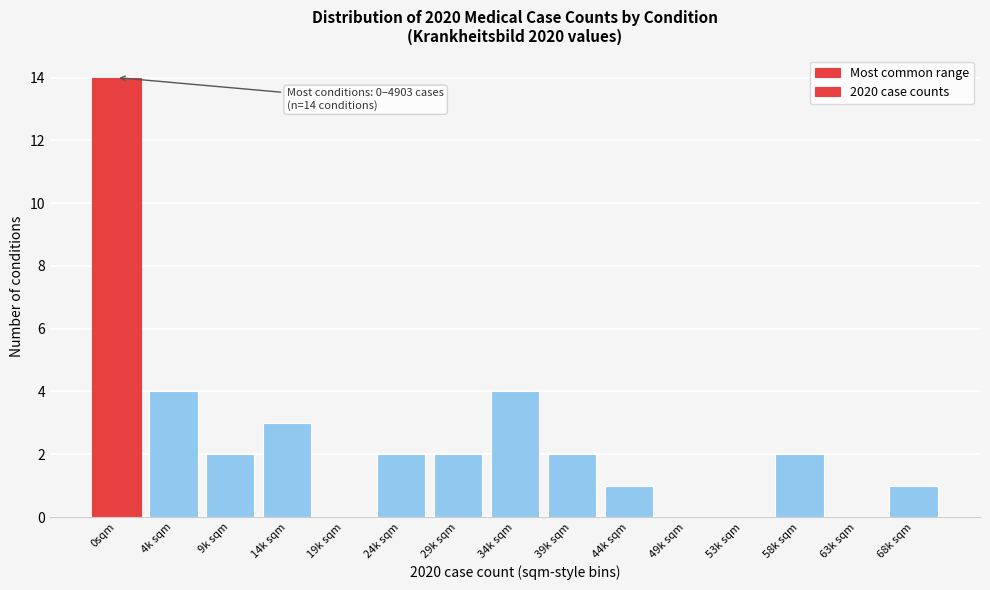

Reading right to left, what are all the values shown in this chart?

68k sqm=1	63k sqm=0	58k sqm=2	53k sqm=0	49k sqm=0	44k sqm=1	39k sqm=2	34k sqm=4	29k sqm=2	24k sqm=2	19k sqm=0	14k sqm=3	9k sqm=2	4k sqm=4	0sqm=14